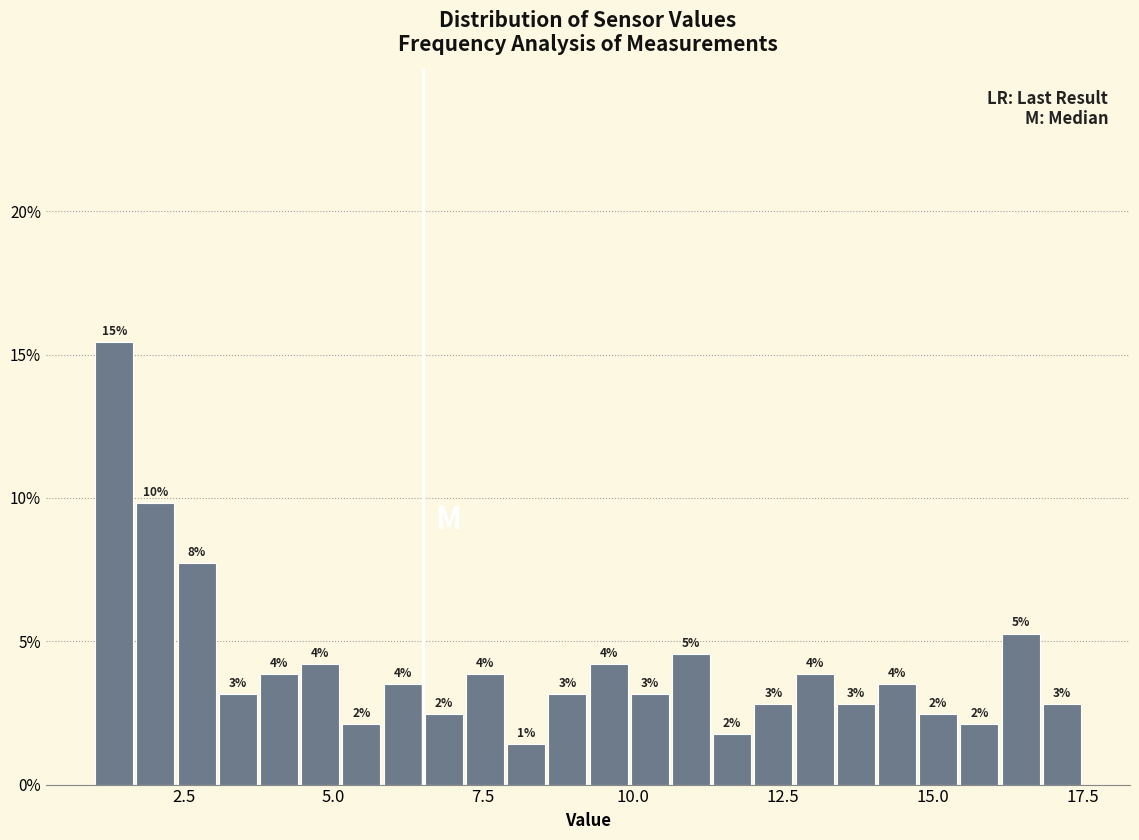

Read against the x-axis, roughly where is the centre of the tallest bar?

1.5